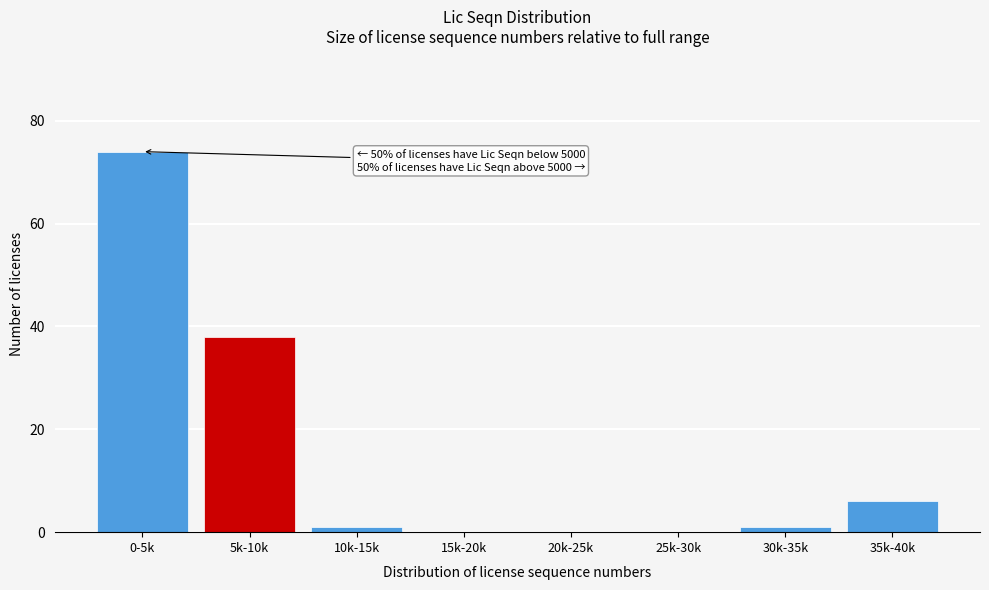

Reading left to right, what are all the values shown in this chart?

0-5k=74	5k-10k=38	10k-15k=1	15k-20k=0	20k-25k=0	25k-30k=0	30k-35k=1	35k-40k=6